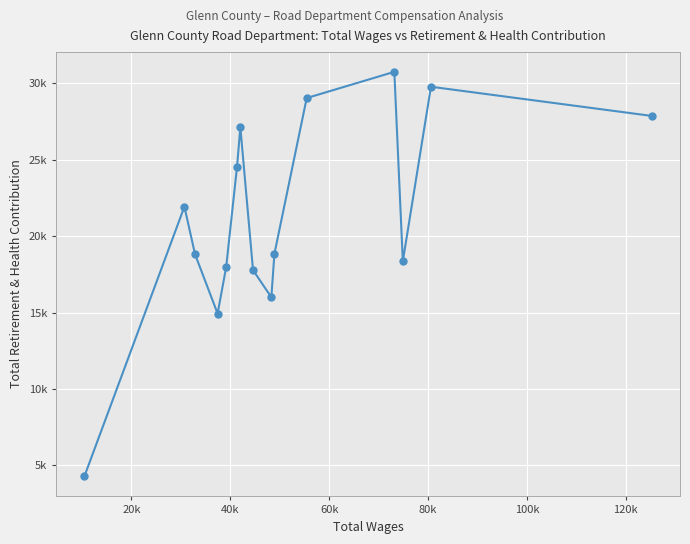

How many points are lower than both their immediate neighbors (excluding endpoints)?

3